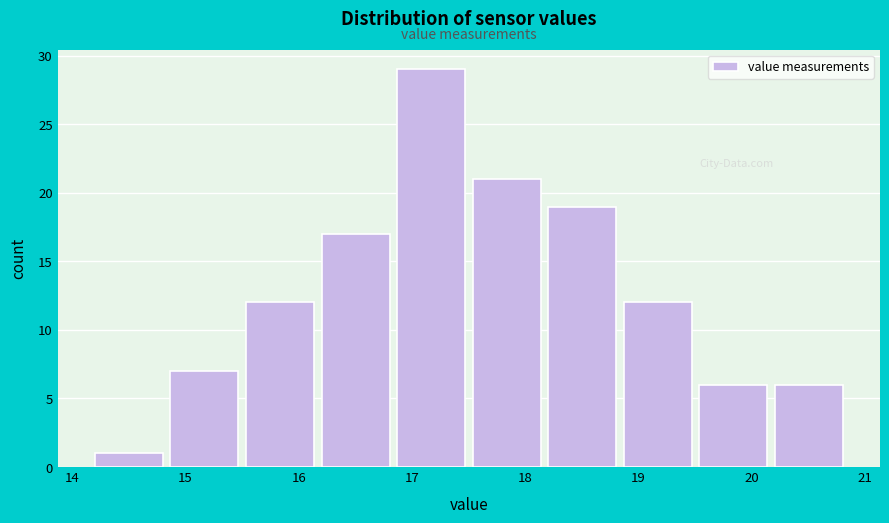

How tall is the bar that spans 16.2 to 16.9 on the x-axis? Neither the bar edges nor the heights are printed on the chart, so give them approximately, as read against the axes.

17